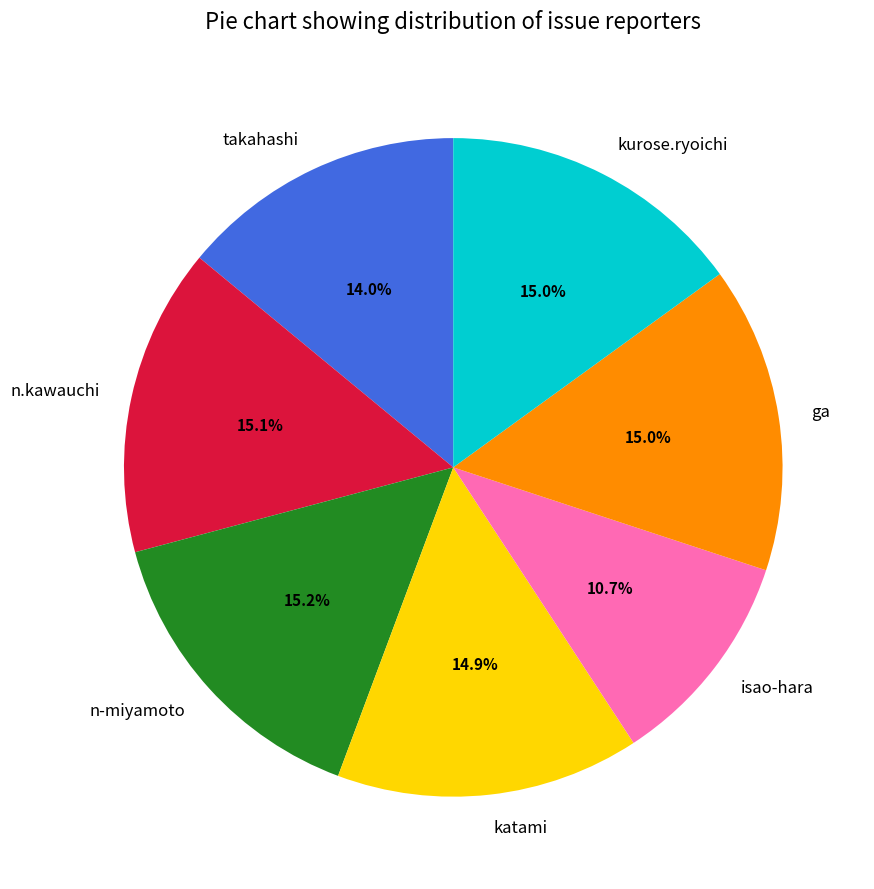

To the nearest percent, what is the average slice percentage?

14%